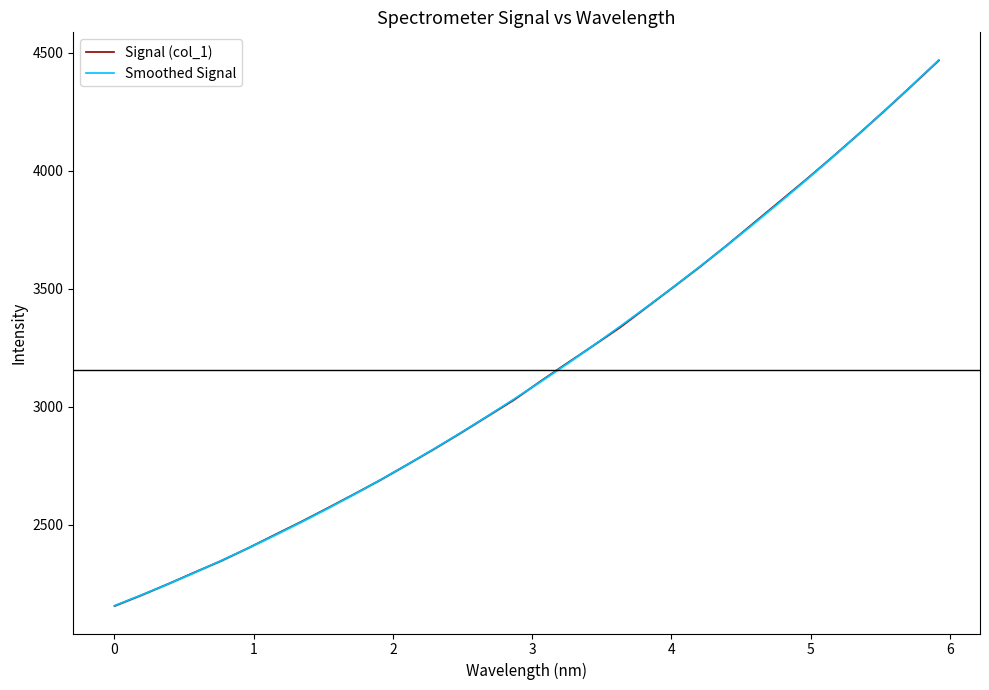

What is the highest value of the Smoothed Signal series?

4469.3